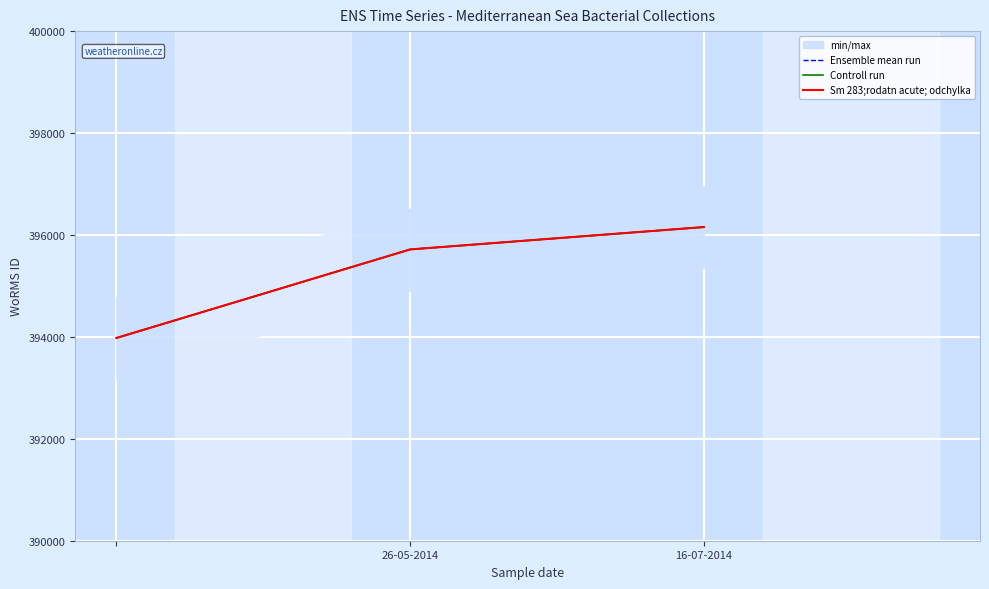

What is the difference between the maximum and minimum values in the Sm 283;rodatn acute; odchylka series?

2177